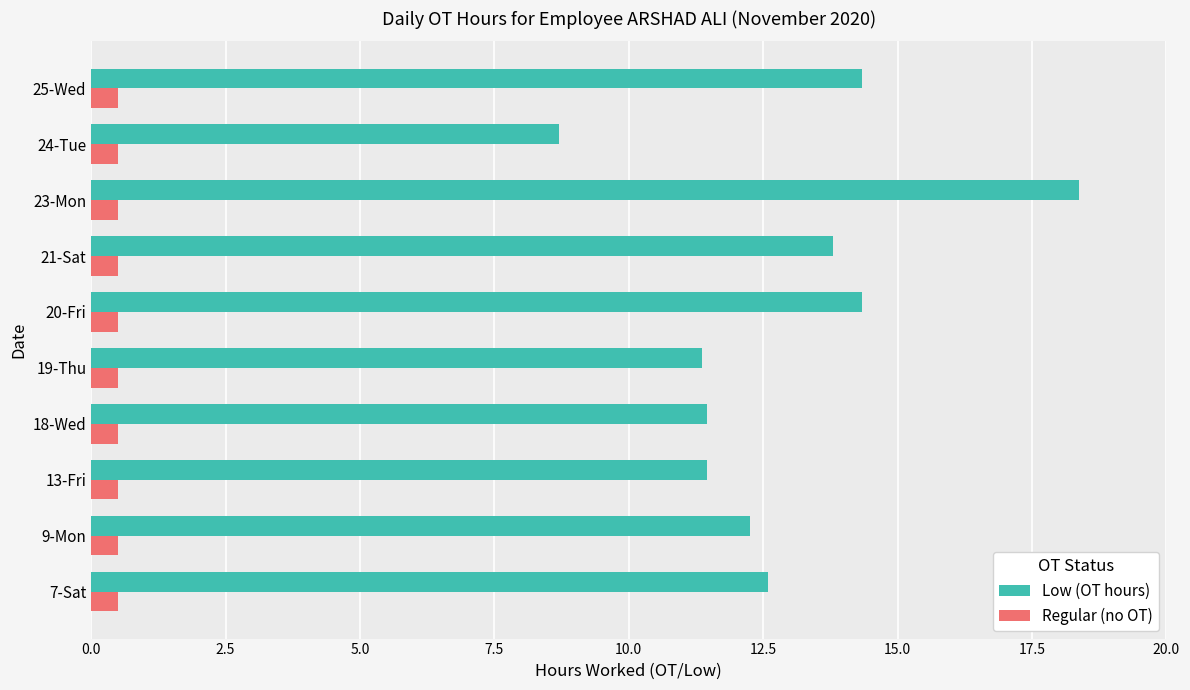

What is the difference between the maximum and minimum values in the Low (OT hours) series?

9.7